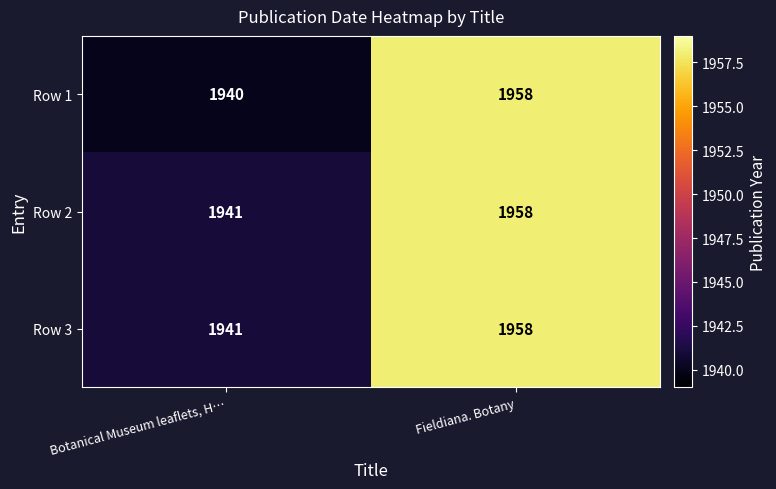

Reading right to left, list all the values displayed in this chart.

Row 1: Fieldiana. Botany=1958	Botanical Museum leaflets, H…=1940
Row 2: Fieldiana. Botany=1958	Botanical Museum leaflets, H…=1941
Row 3: Fieldiana. Botany=1958	Botanical Museum leaflets, H…=1941